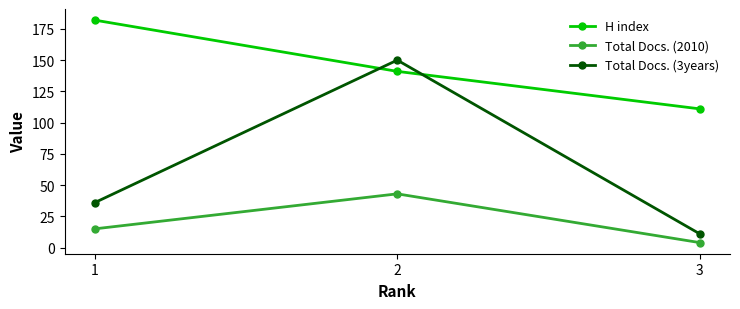

What is the value of the Total Docs. (2010) point at the 1st from the left?

15